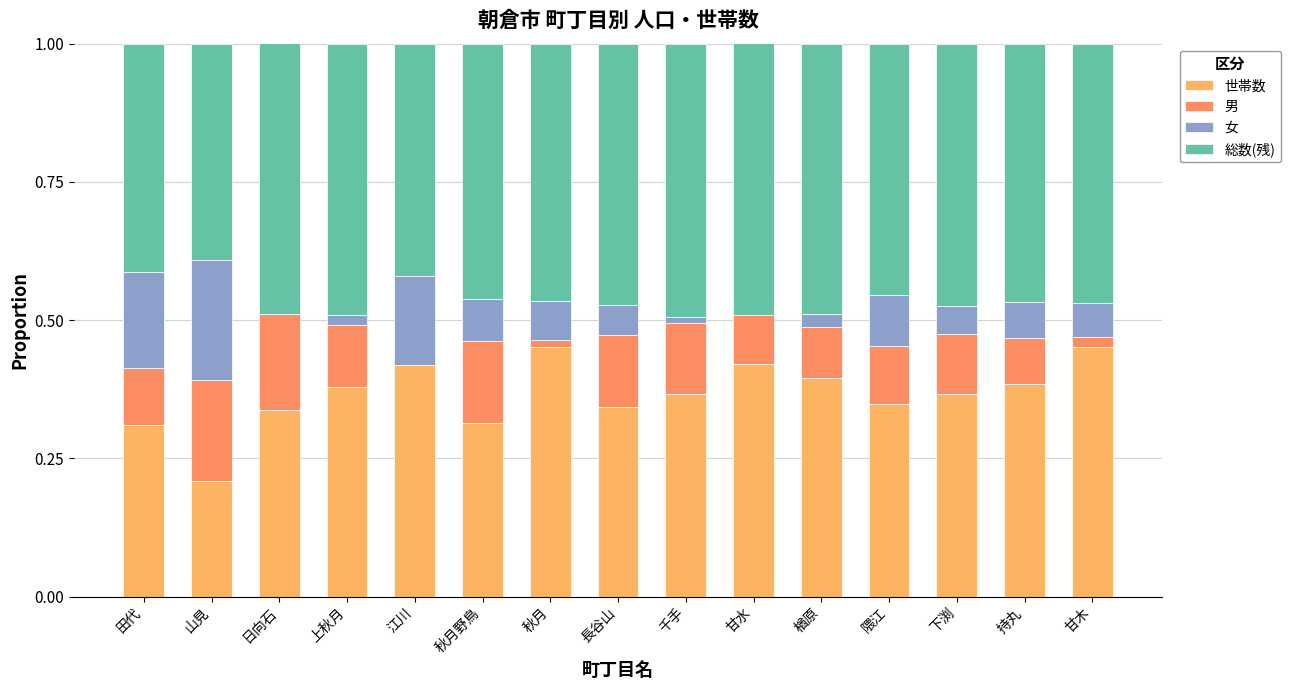

At which label does 男 reach its peak?

山見